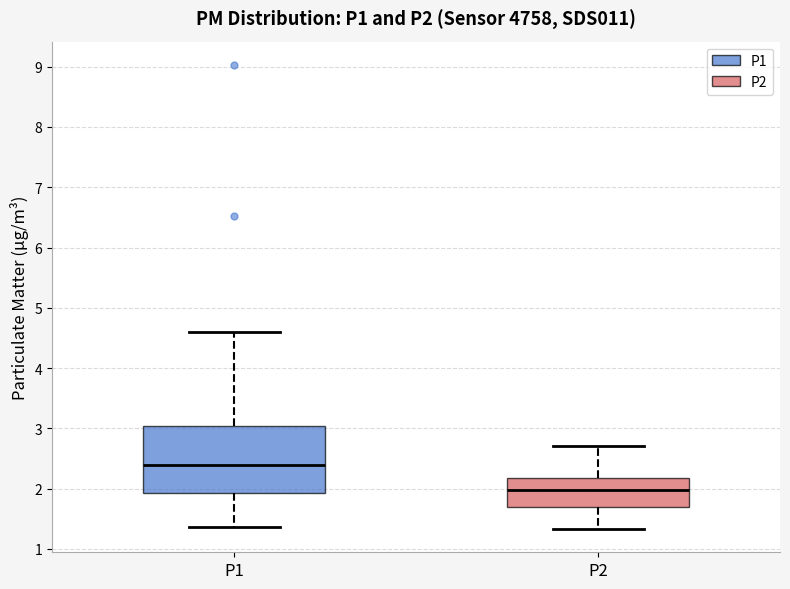

Which box's median line is the highest?

P1